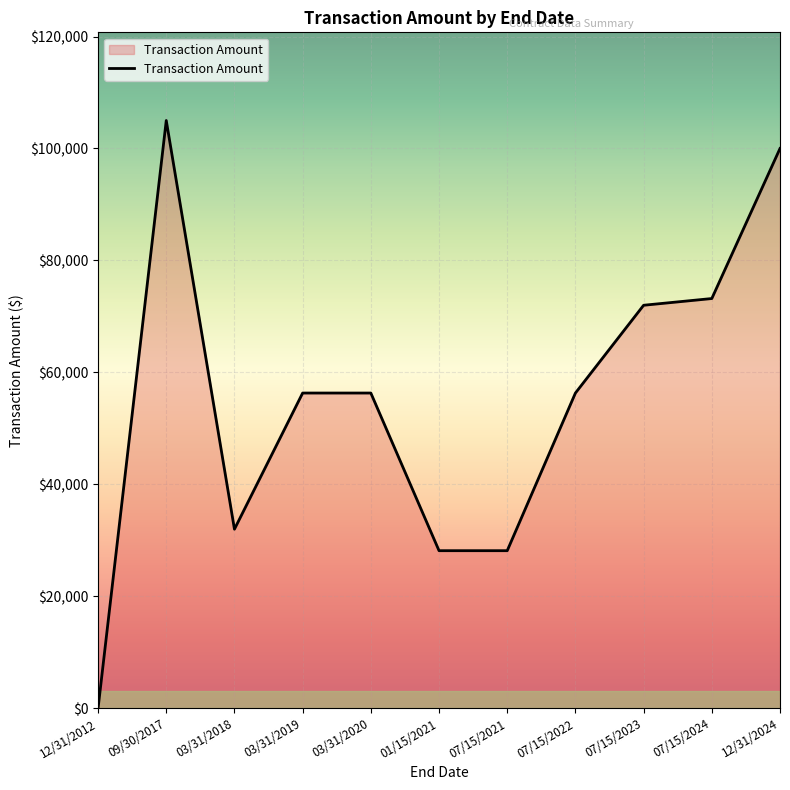

True or false: the data has more than 0 interior local peaks.

True